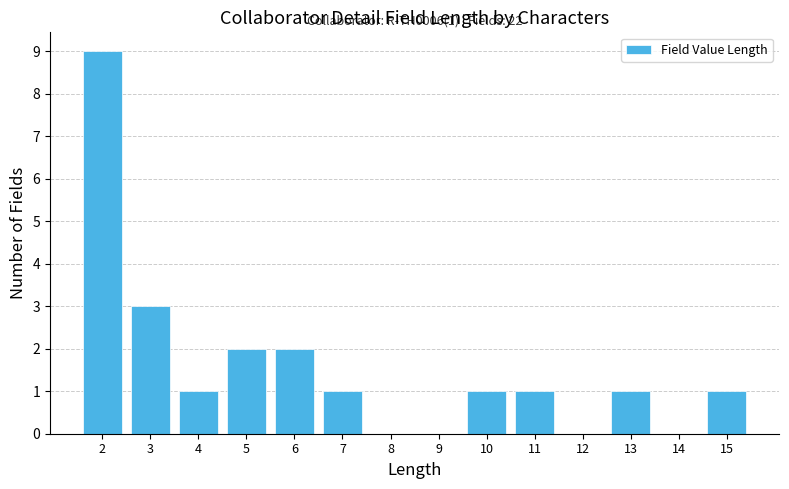

Over which range of the x-axis is the bar tallest?

1.5 to 2.5